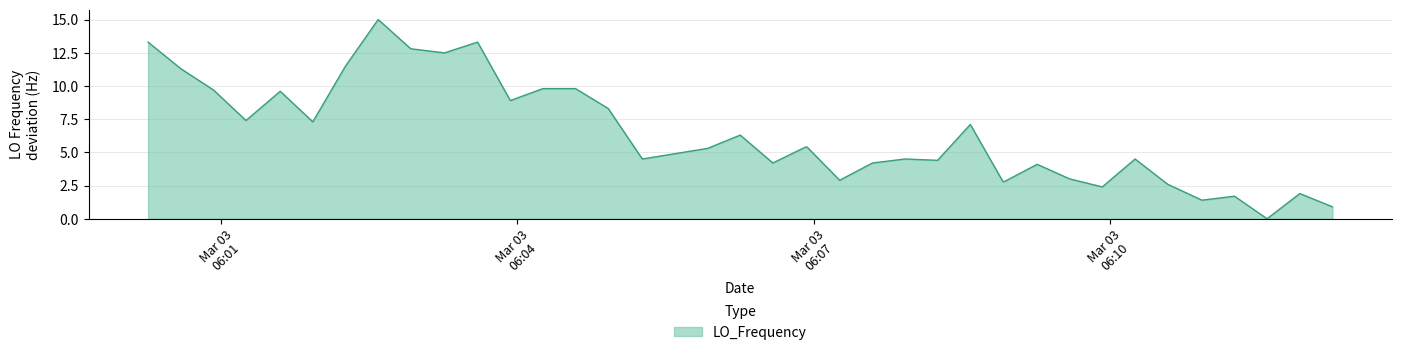

What is the difference between the maximum and minimum values?

15.0